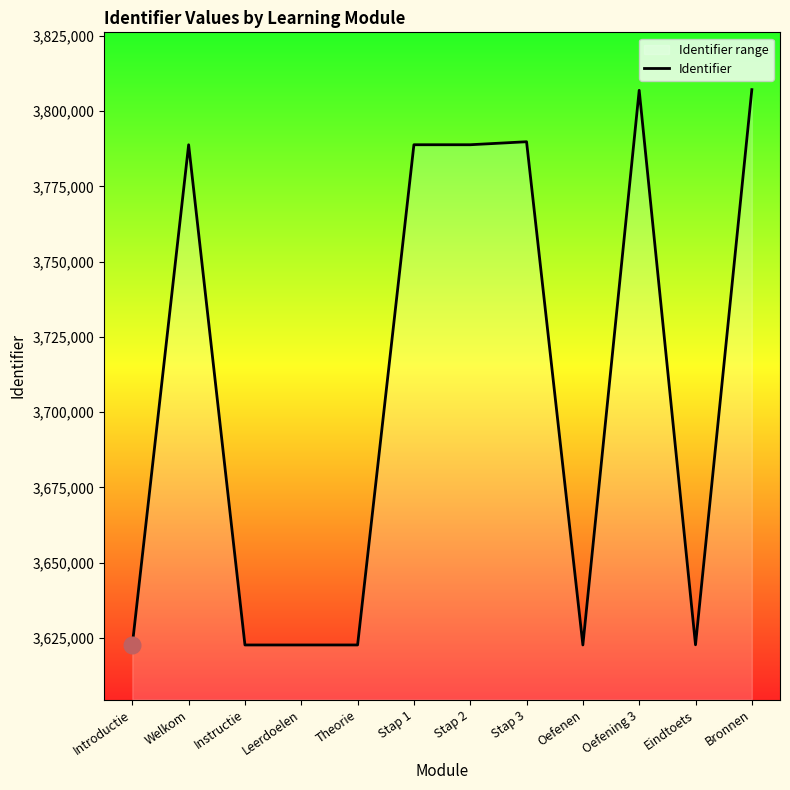

The value at Stap 2 is 3788818. True or false?

True